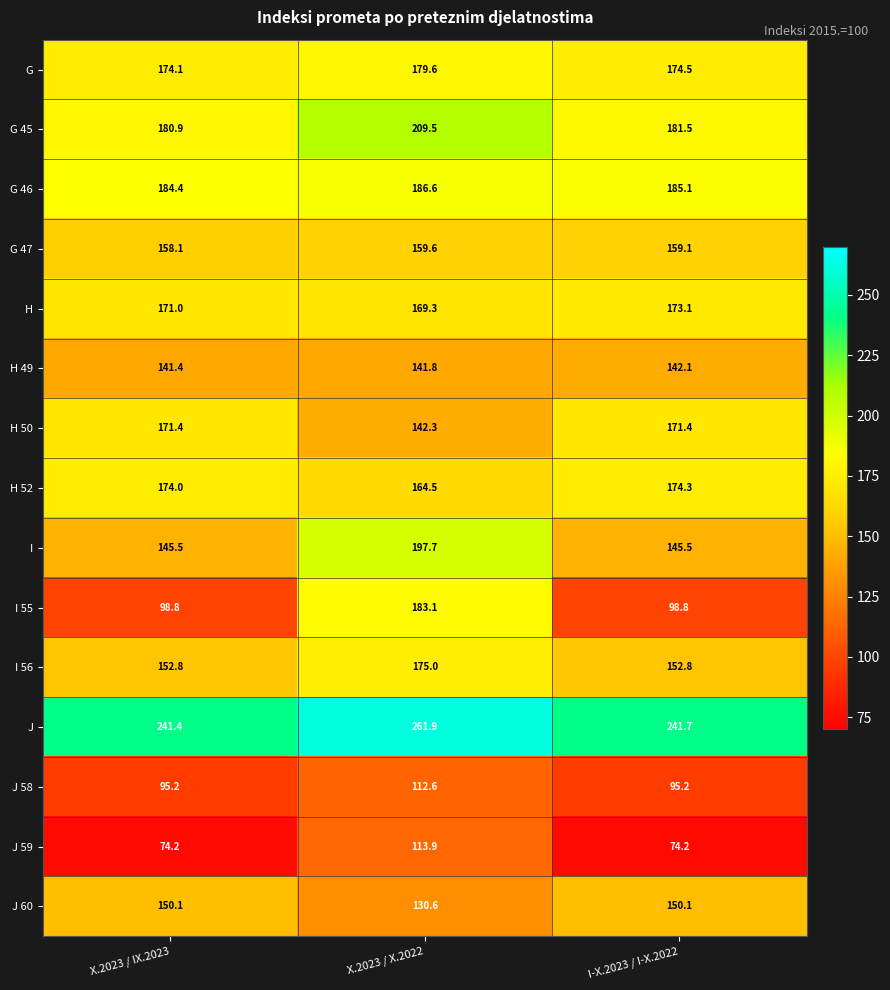

Read the H 50 value at X.2023 / IX.2023.

171.4